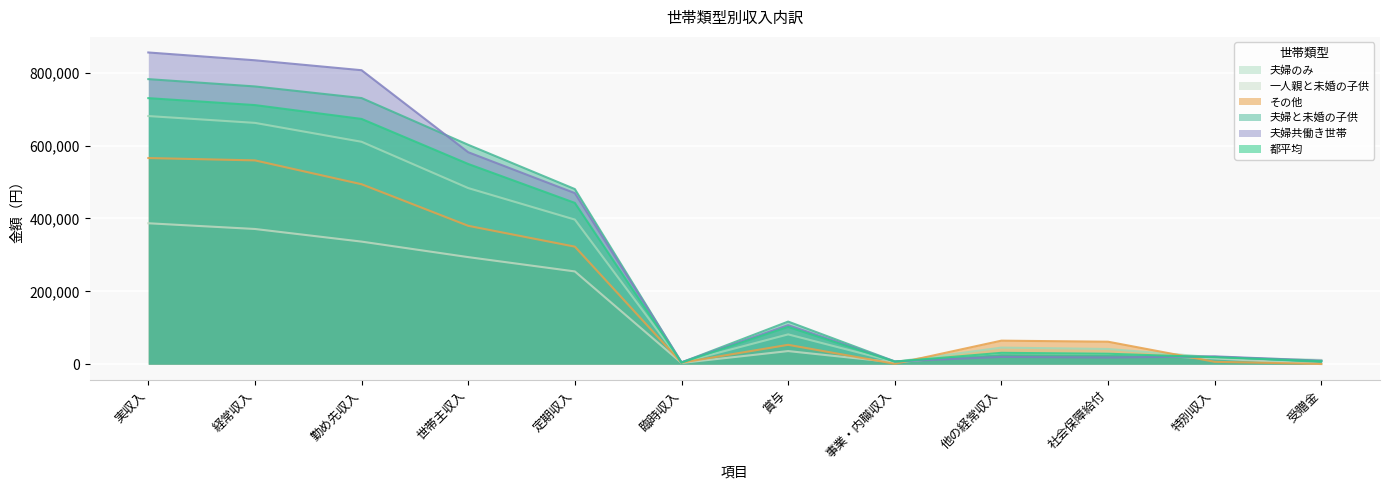

What is the difference between the maximum and minimum values in the その他 series?

565278